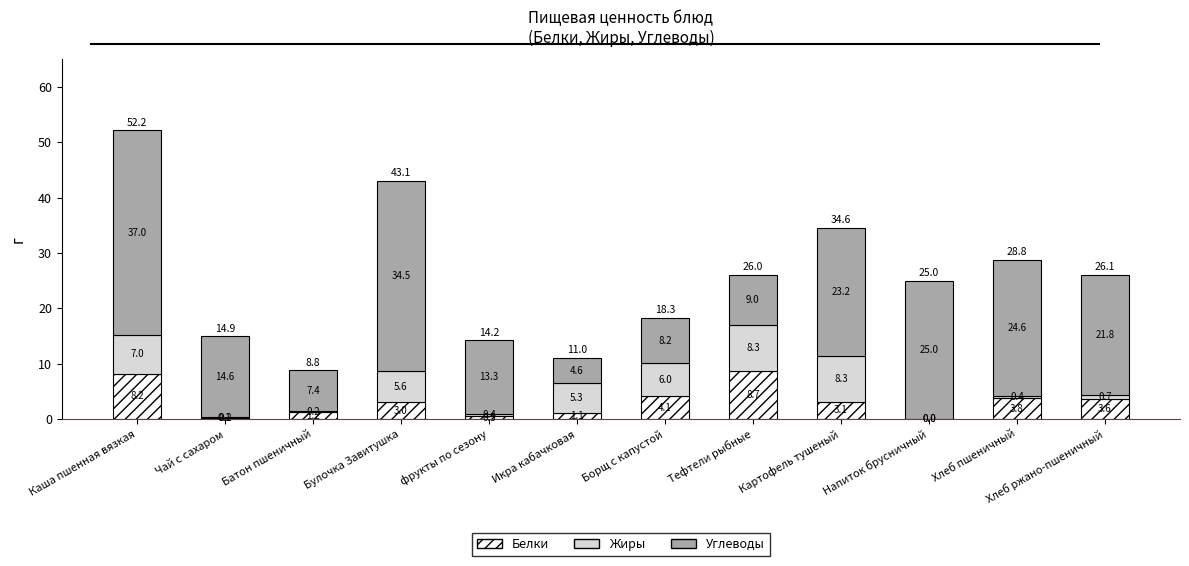

Read the Белки value at Картофель тушеный.

3.1